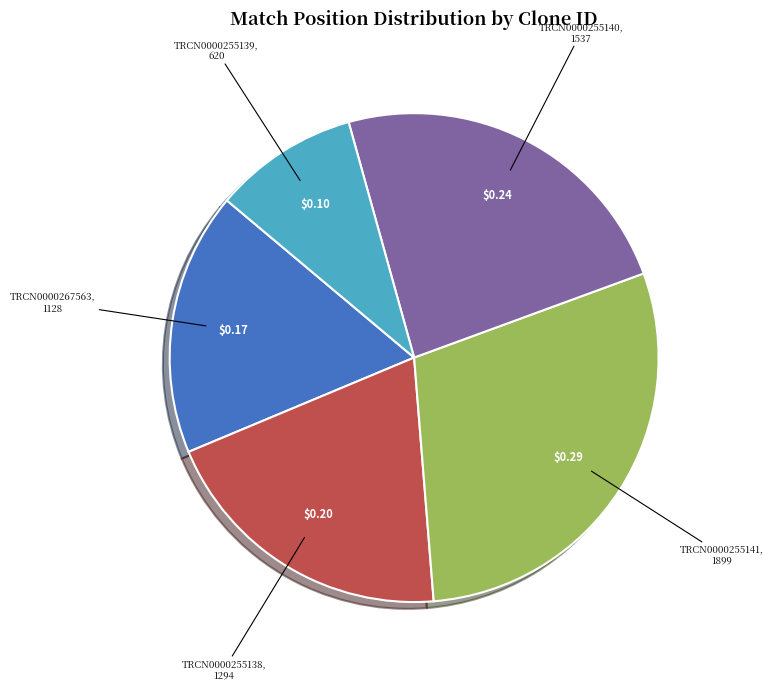

Is there a majority slice in this chart?

No